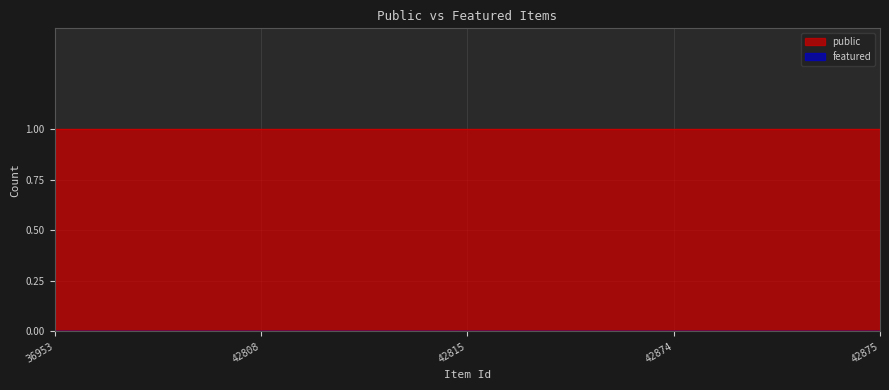

Rank the categories by public value from lowest to highest.

36953, 42808, 42815, 42874, 42875